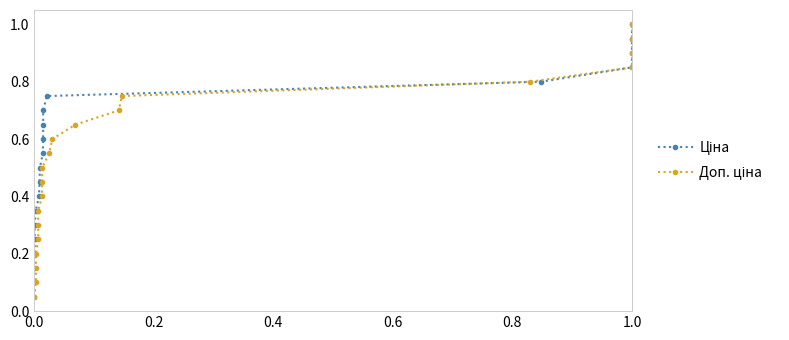

True or false: Доп. ціна and Ціна cross at least once.

False